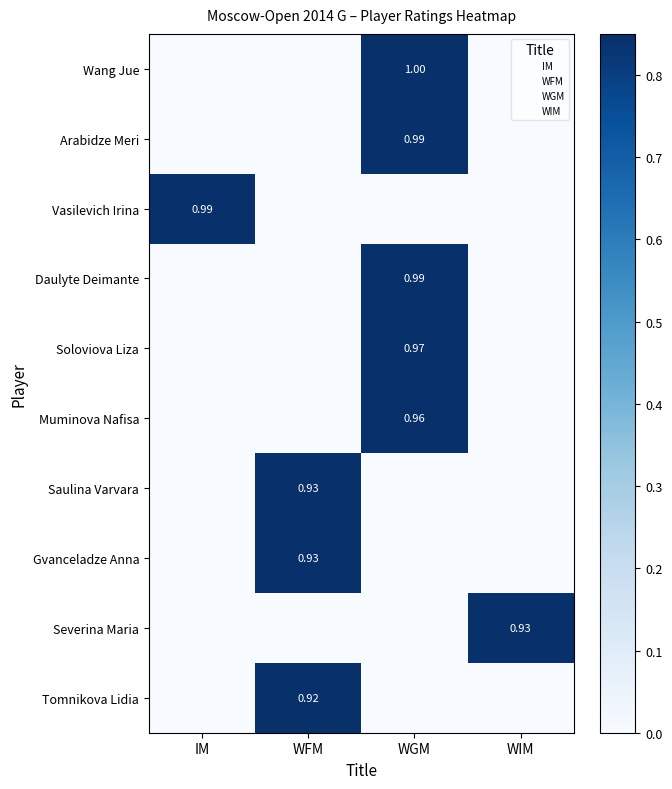

Which series has the widest spread of values?

Wang Jue